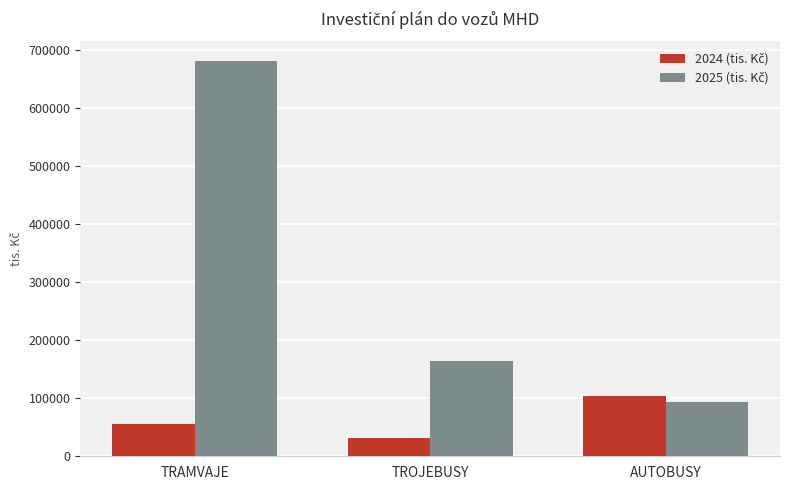

What position from the right is TRAMVAJE?

3